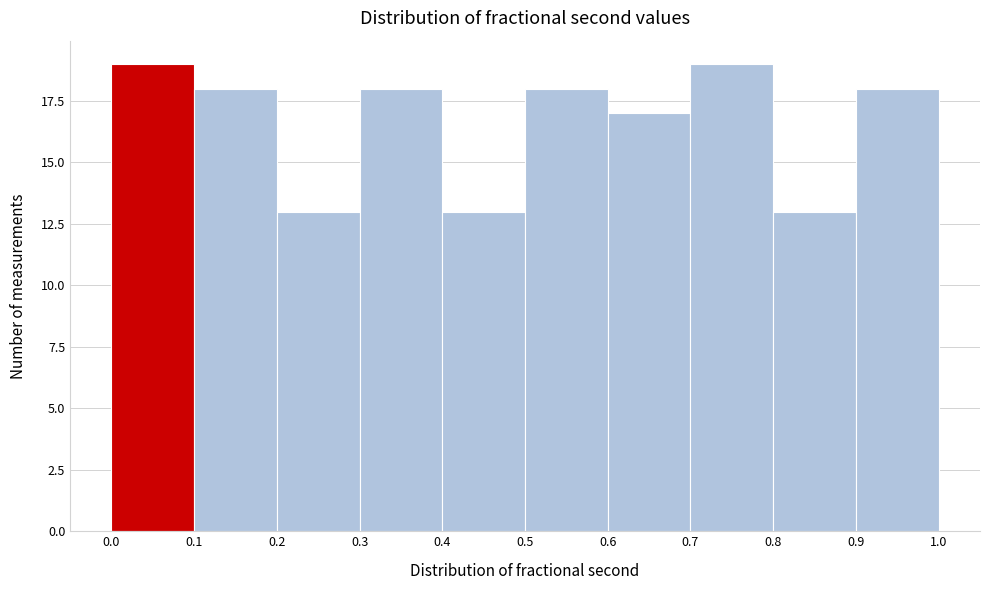

Reading left to right, list every bar in this chart as the range it spans on the x-axis followed by its height. The values are not printed on the chart, so give them approximately, as read against the axis.

0.0 to 0.1: 19
0.1 to 0.2: 18
0.2 to 0.3: 13
0.3 to 0.4: 18
0.4 to 0.5: 13
0.5 to 0.6: 18
0.6 to 0.7: 17
0.7 to 0.8: 19
0.8 to 0.9: 13
0.9 to 1.0: 18